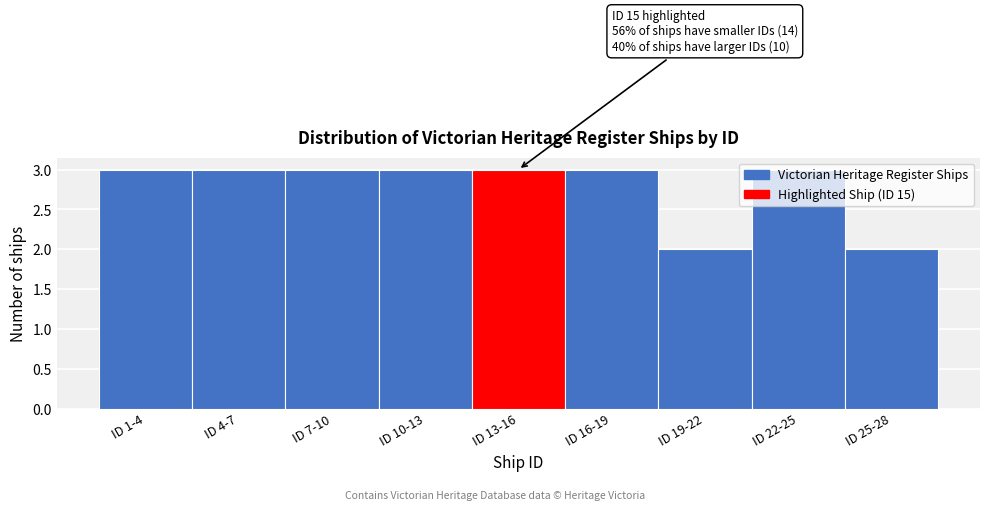

What is the label of the 9th bar from the left?

ID 25-28